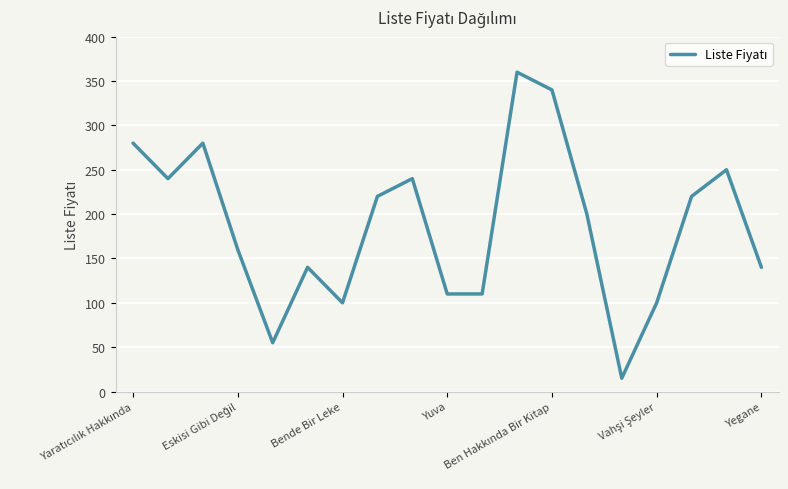

What is the minimum value shown in the chart?

15